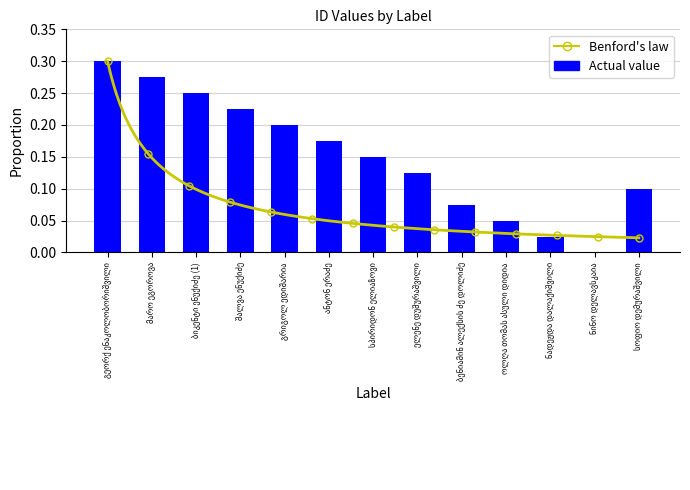

Are the bars grouped side by side (vs. stacked)?

No